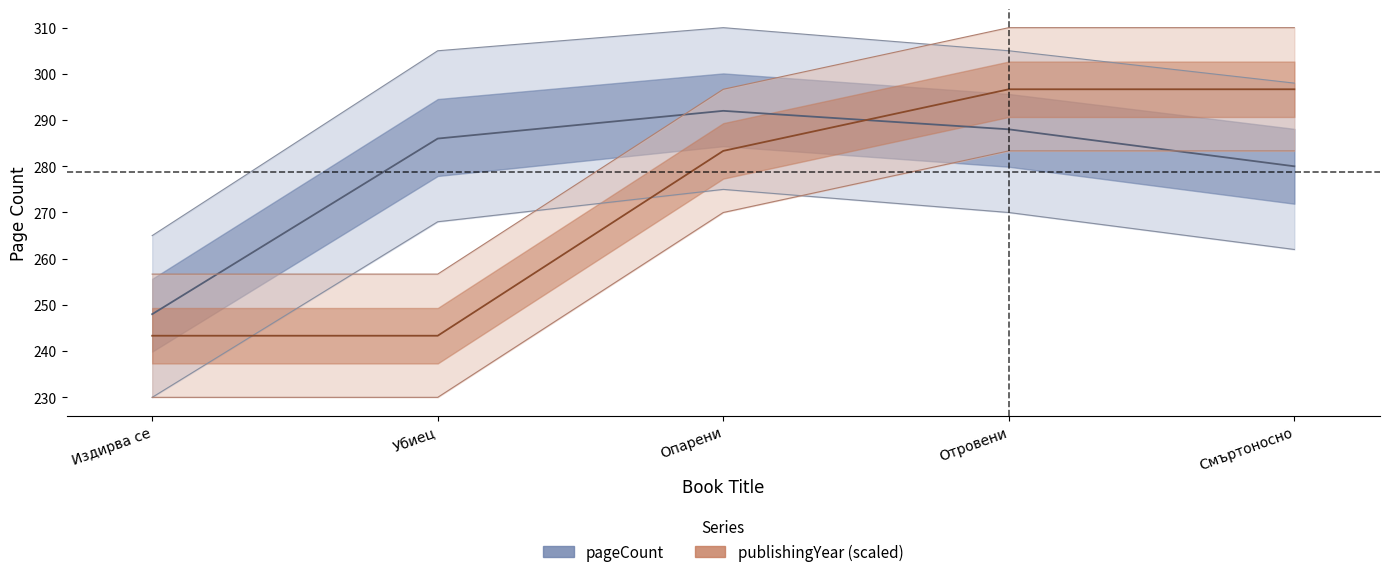

At how many categories does at least one series exceed 267?

4